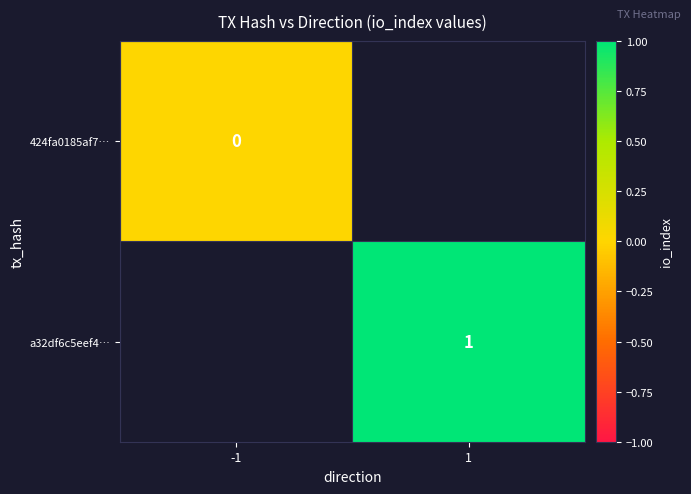

Is the value of 424fa0185af7… at -1 greater than the value of a32df6c5eef4… at 1?

No